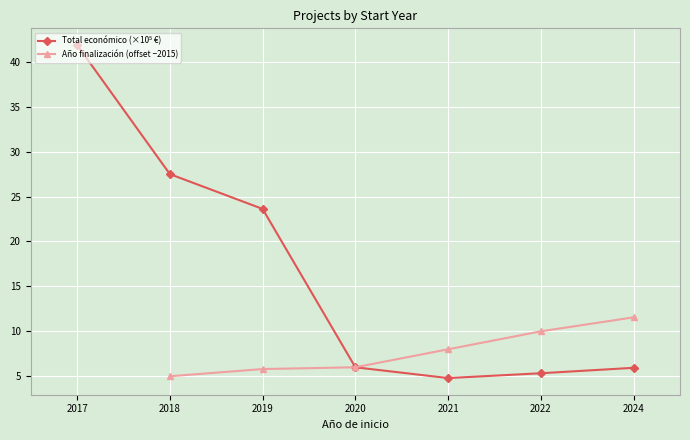

What is the value of the Año finalización (offset −2015) point at the 2nd from the left?

5.0